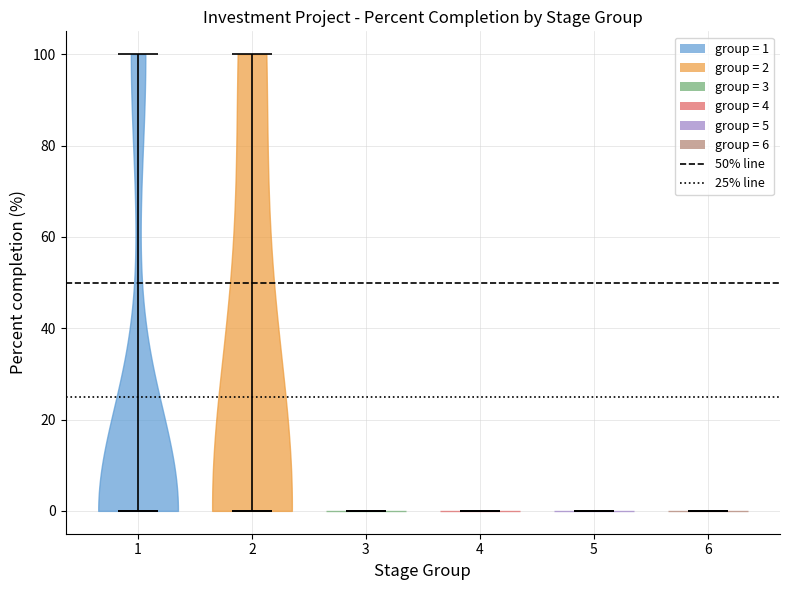

Reading left to right, read every violin against the y-axis: where its median line is, and the lowest and highest points it reaches. The values are not printed on the chart, so give them approximately, as read against the axis.

1: median line 0, lowest point 0, highest point 100
2: median line 0, lowest point 0, highest point 100
3: median line 0, lowest point 0, highest point 0
4: median line 0, lowest point 0, highest point 0
5: median line 0, lowest point 0, highest point 0
6: median line 0, lowest point 0, highest point 0